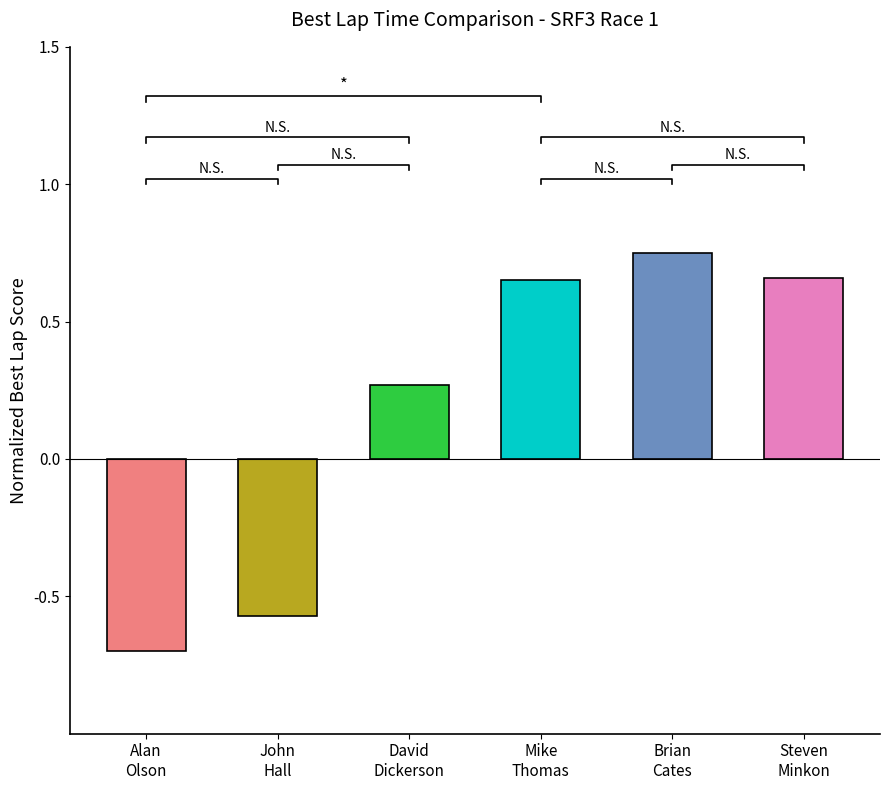

Reading left to right, what are all the values shown in this chart?

Alan
Olson=-0.7	John
Hall=-0.6	David
Dickerson=0.3	Mike
Thomas=0.7	Brian
Cates=0.8	Steven
Minkon=0.7